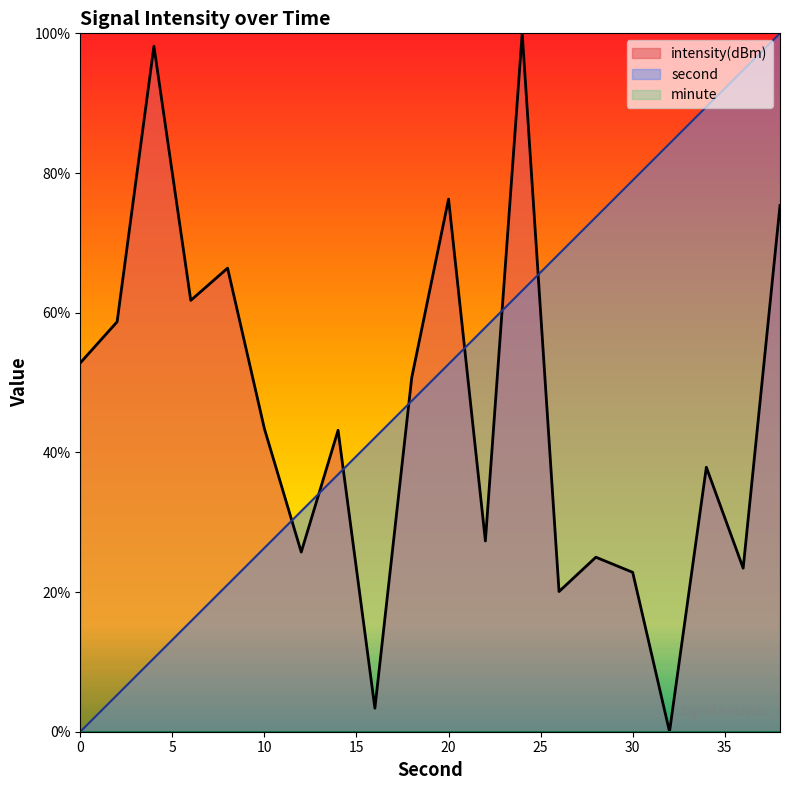

What is the average value of the second series?

50.0